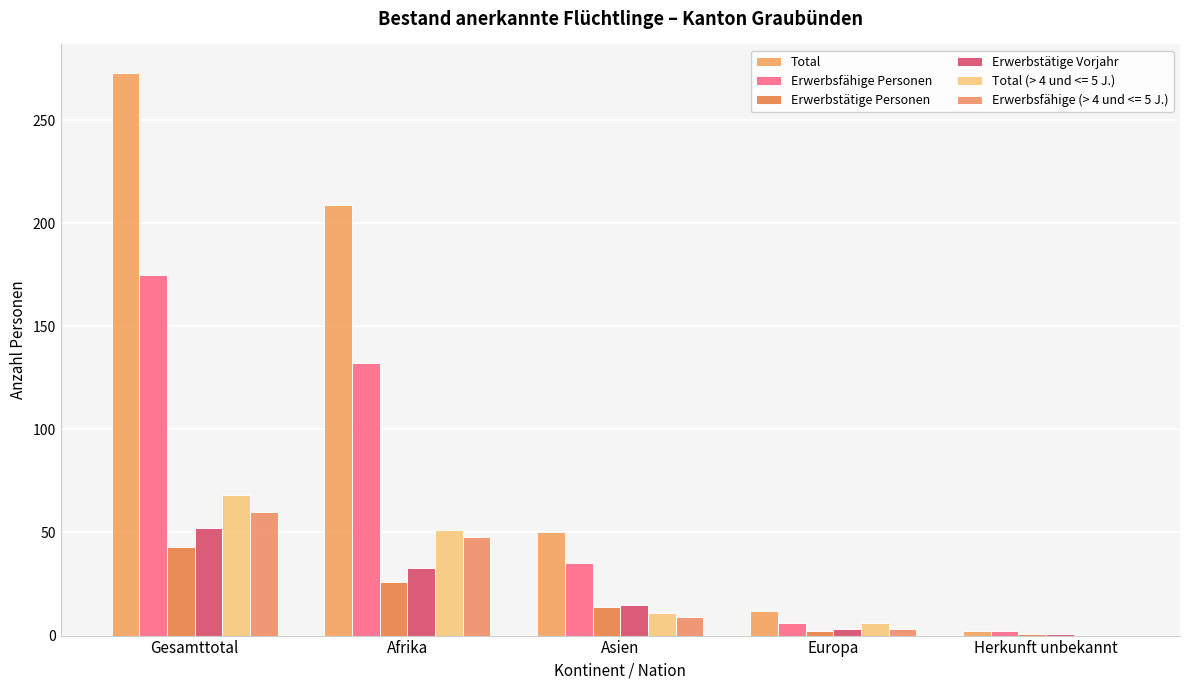

Is the value of Erwerbstätige Personen at Gesamttotal greater than the value of Erwerbsfähige Personen at Gesamttotal?

No